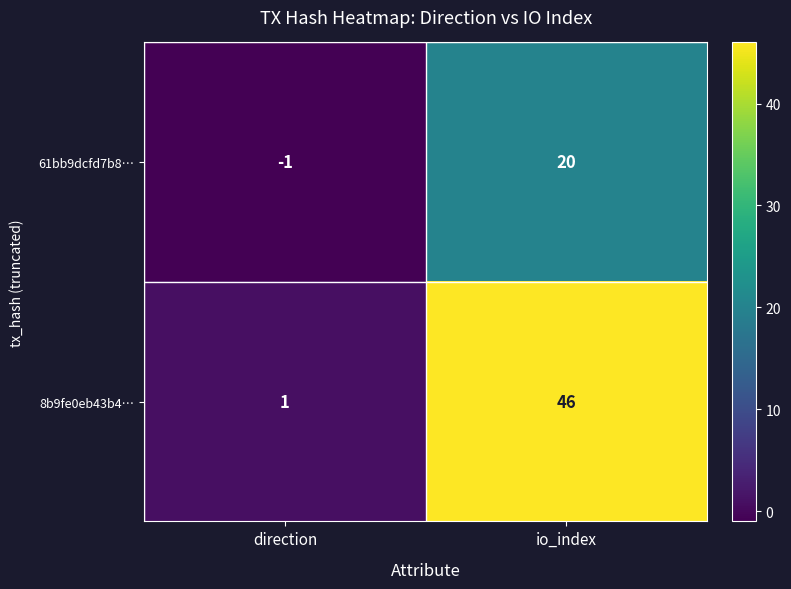

Reading right to left, list all the values displayed in this chart.

61bb9dcfd7b8…: io_index=20	direction=-1
8b9fe0eb43b4…: io_index=46	direction=1